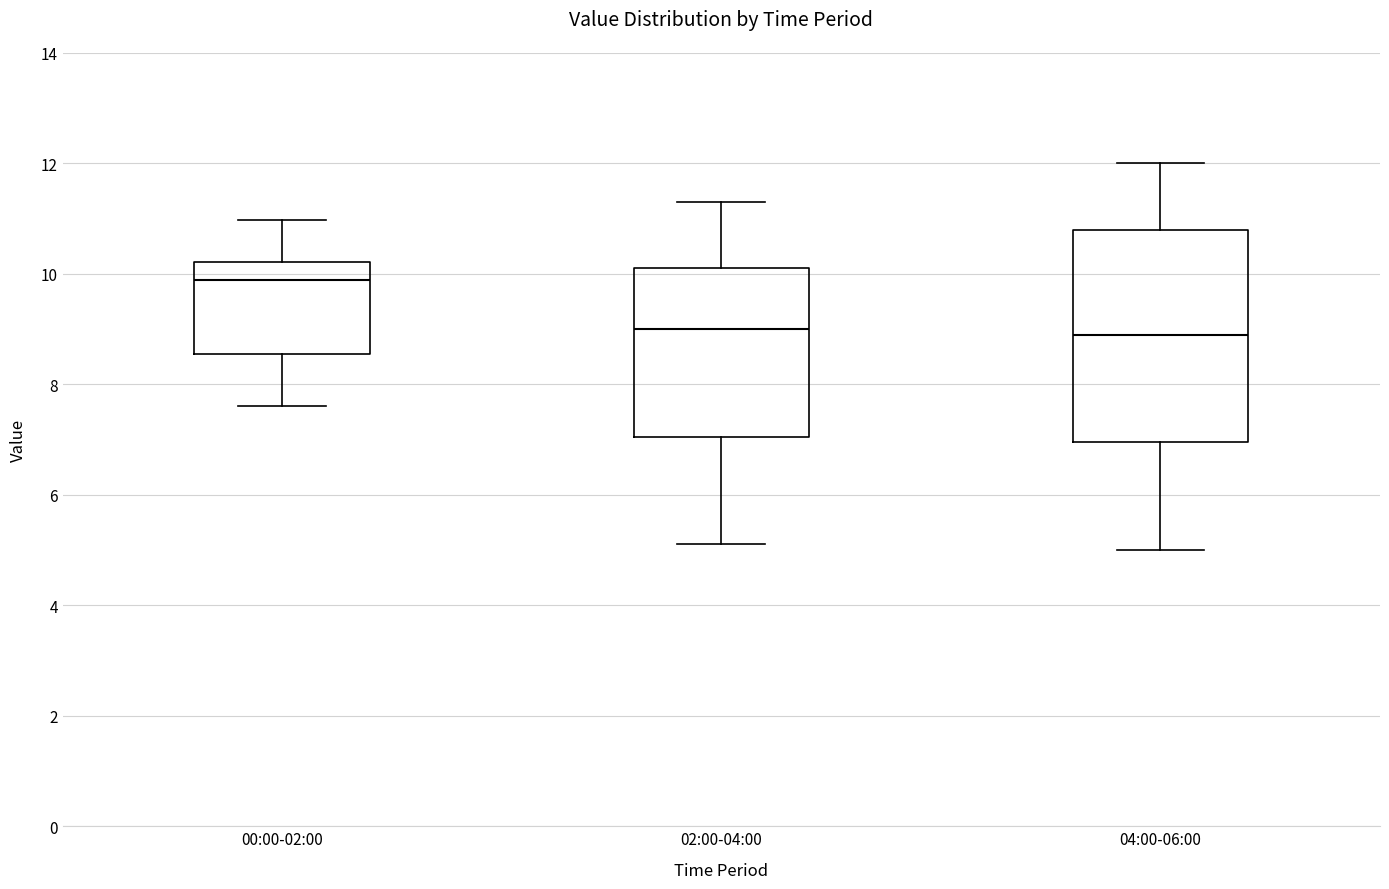

Reading left to right, read every box against the y-axis: the position of its median line, the range the box covers, and the ends of its whiskers. The values are not printed on the chart, so give them approximately, as read against the axis.

00:00-02:00: median 9.8, box 8.6 to 10.2, whiskers 7.6 to 11.0
02:00-04:00: median 9.0, box 7.0 to 10.2, whiskers 5.2 to 11.4
04:00-06:00: median 9.0, box 7.0 to 10.8, whiskers 5.0 to 12.0